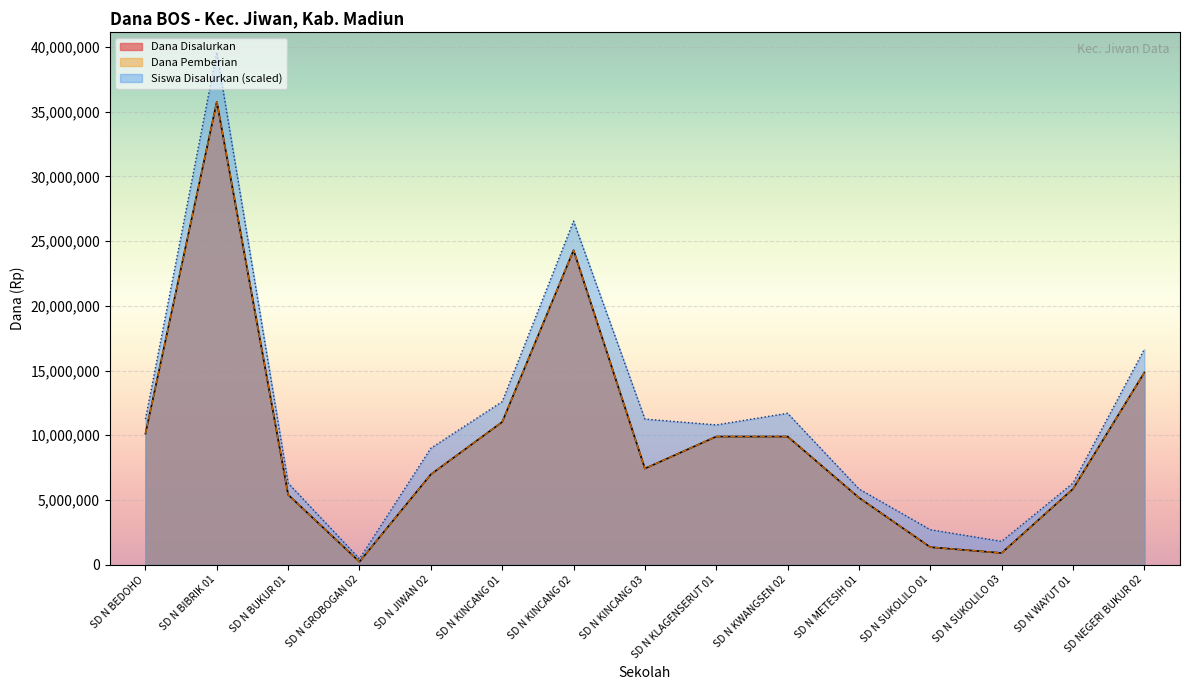

What is the minimum value for Siswa Disalurkan?

450000